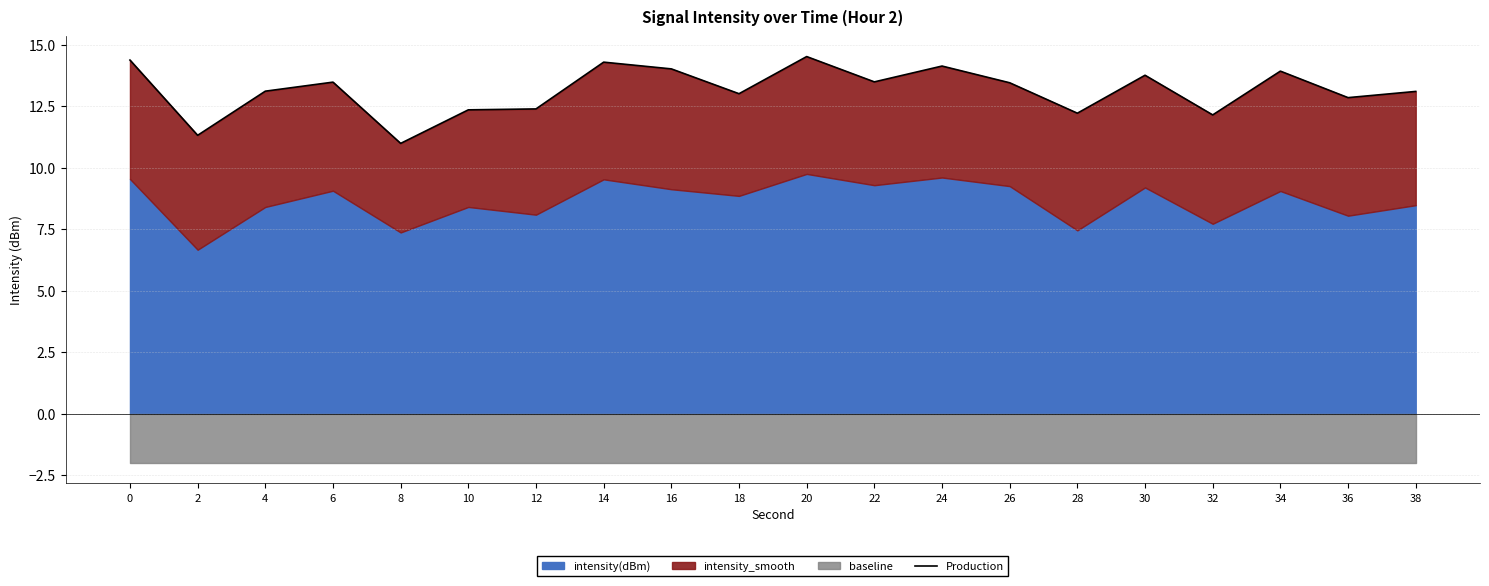

How many interior local peaks (higher than both neighbors) does the data have?

6